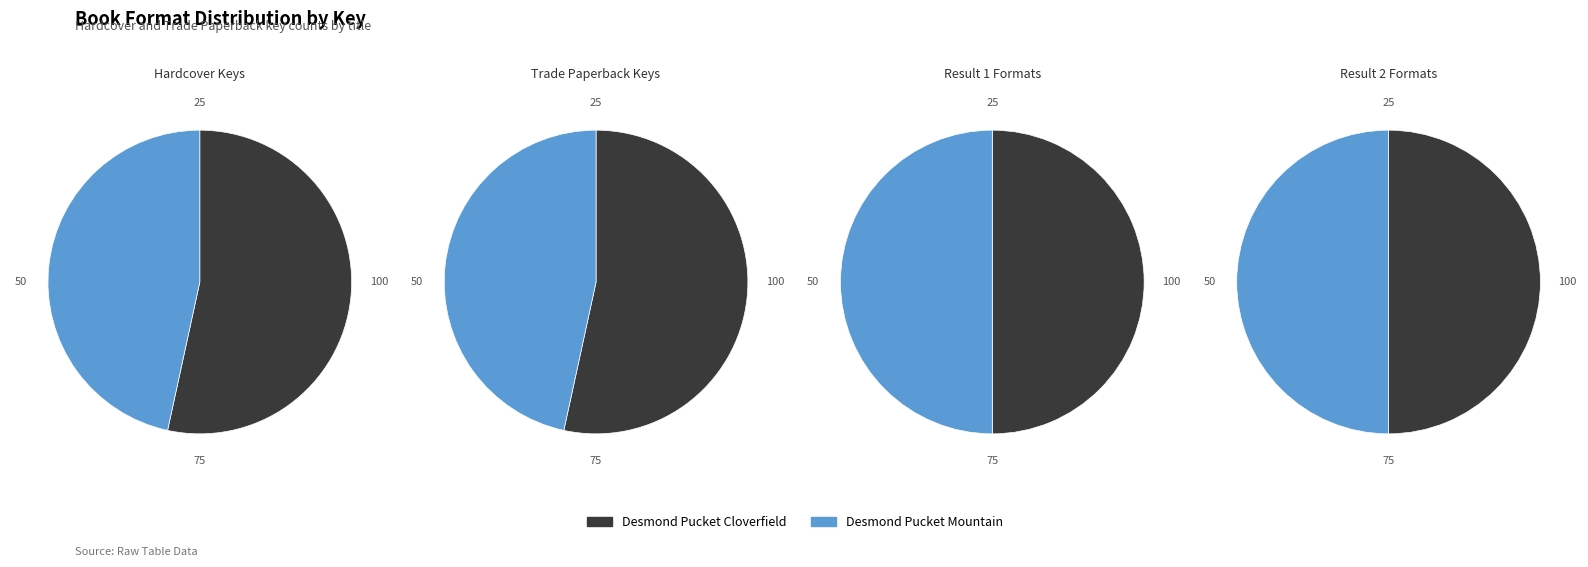

Rank the categories by Trade Paperback value from highest to lowest.

Desmond Pucket Cloverfield, Desmond Pucket Mountain